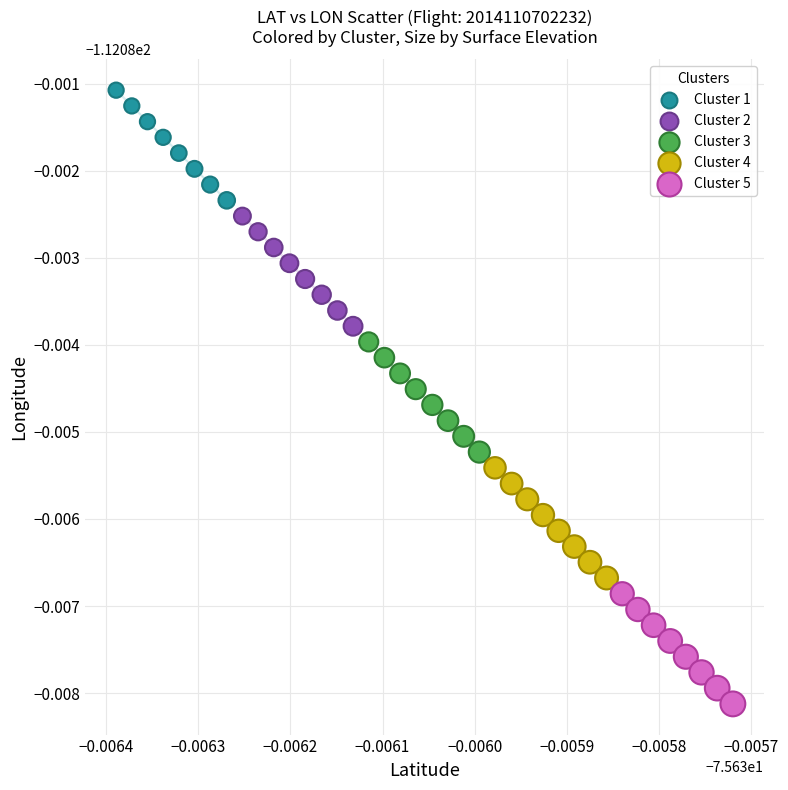

Which series reaches the maximum Y coordinate?

Cluster 1